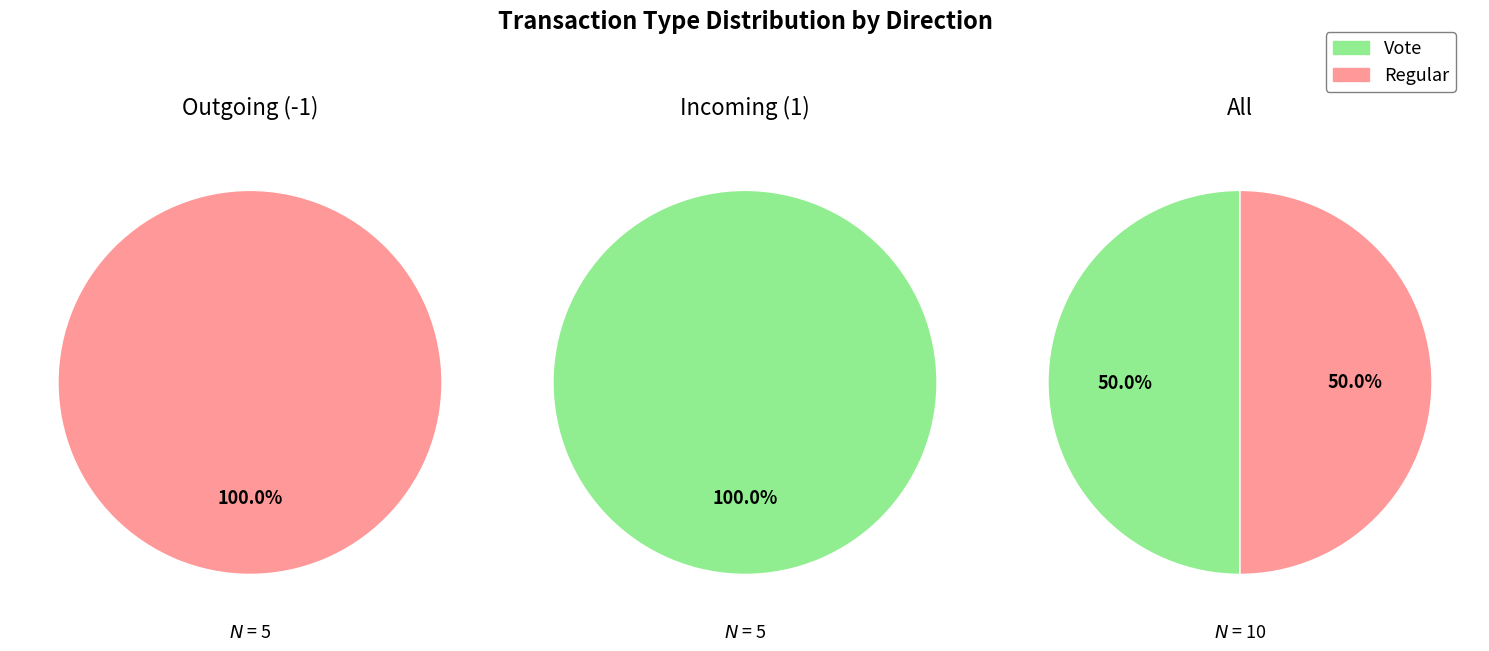

Which slice is the smallest?

Regular